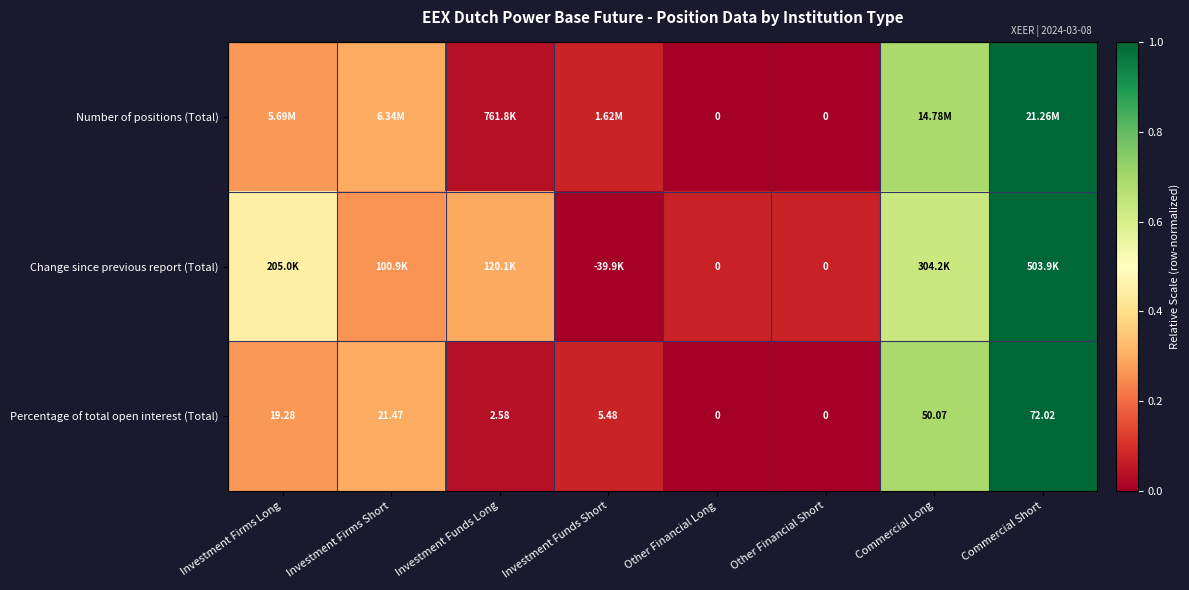

Where does the Percentage of total open interest (Total) series first go above 19?

Investment Firms Long